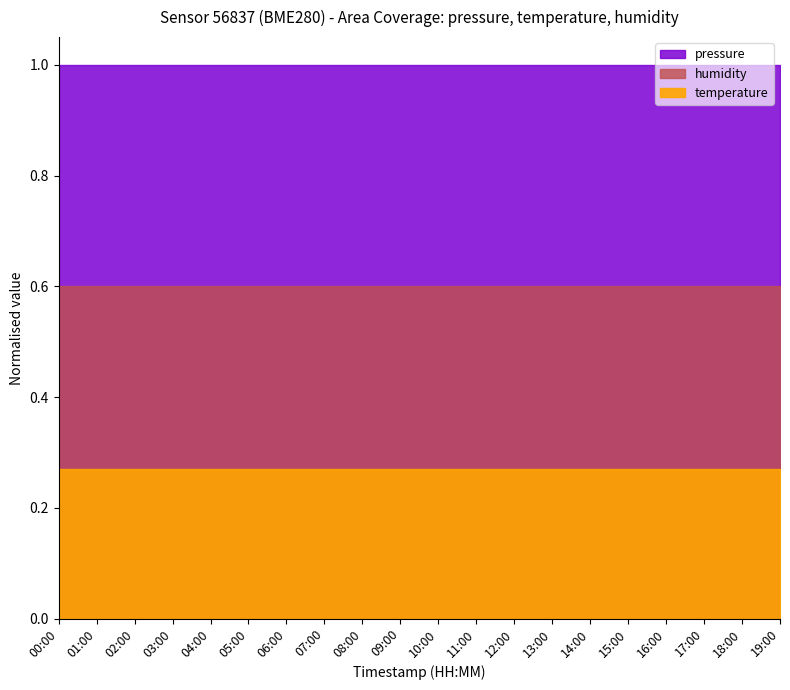

What position from the left is 12:00?

13